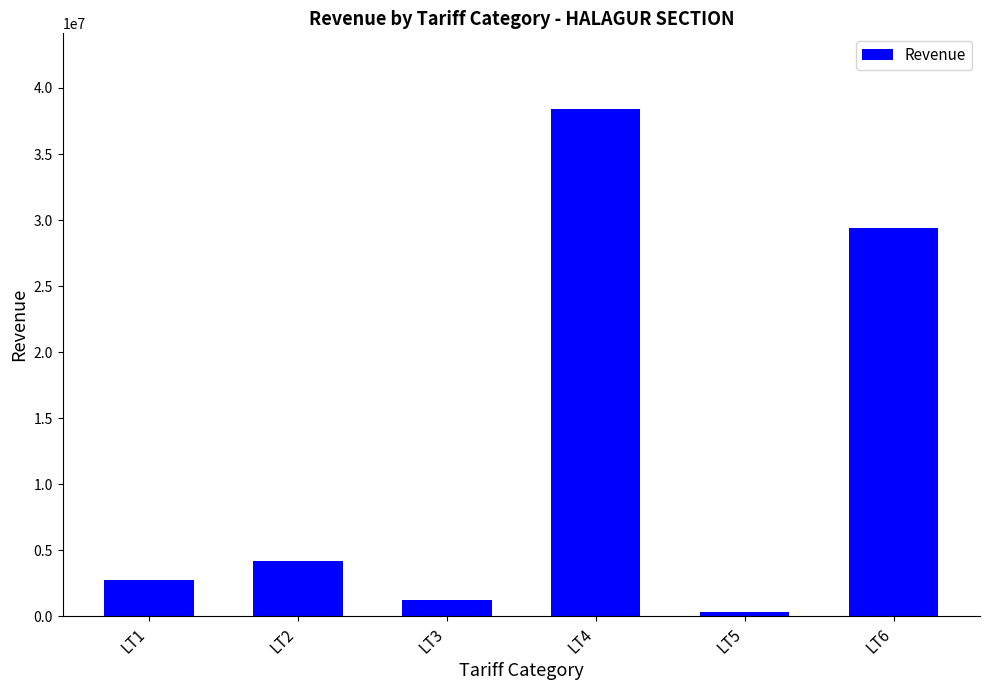

Which has a higher value, LT1 or LT4?

LT4